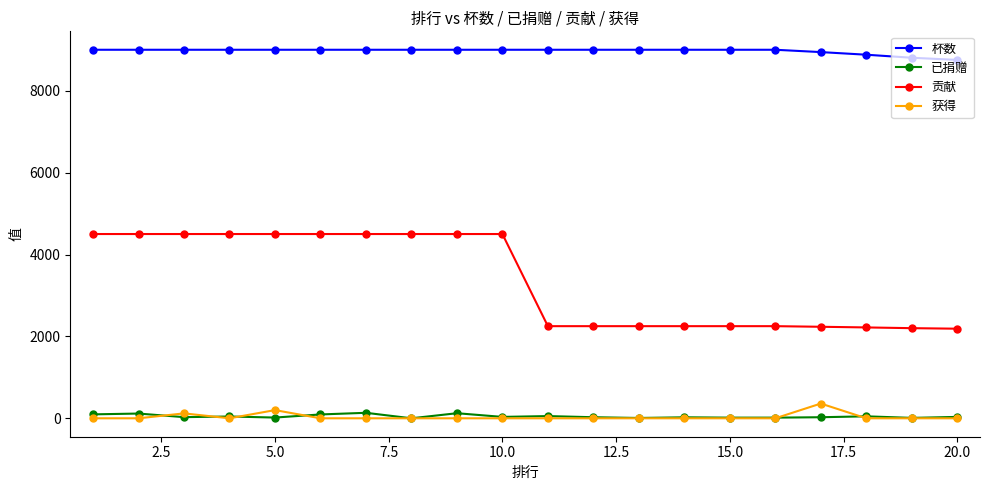

Which series has the widest spread of values?

贡献